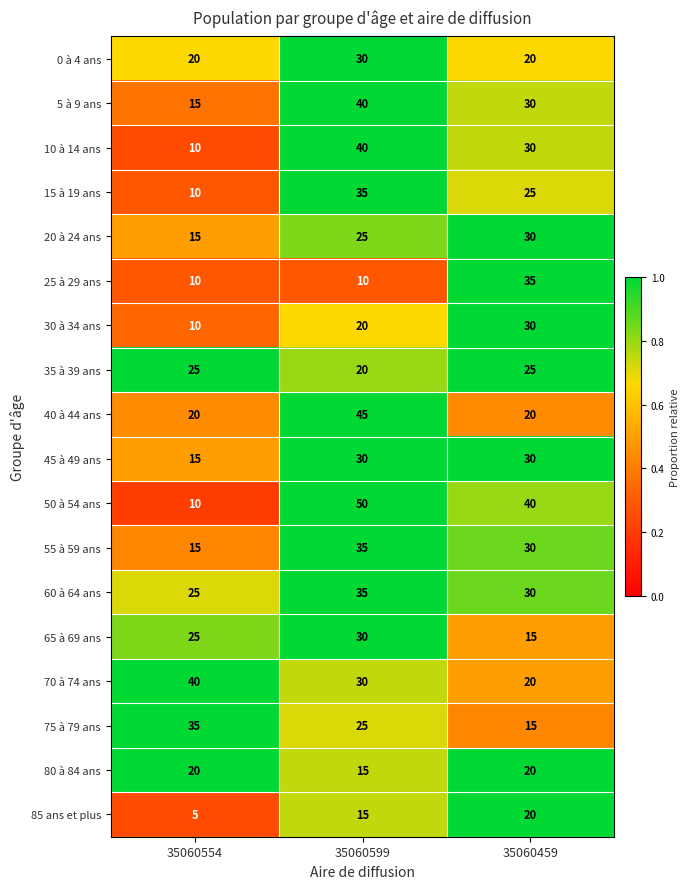

The value of 30 à 34 ans at 35060459 is 30. True or false?

True